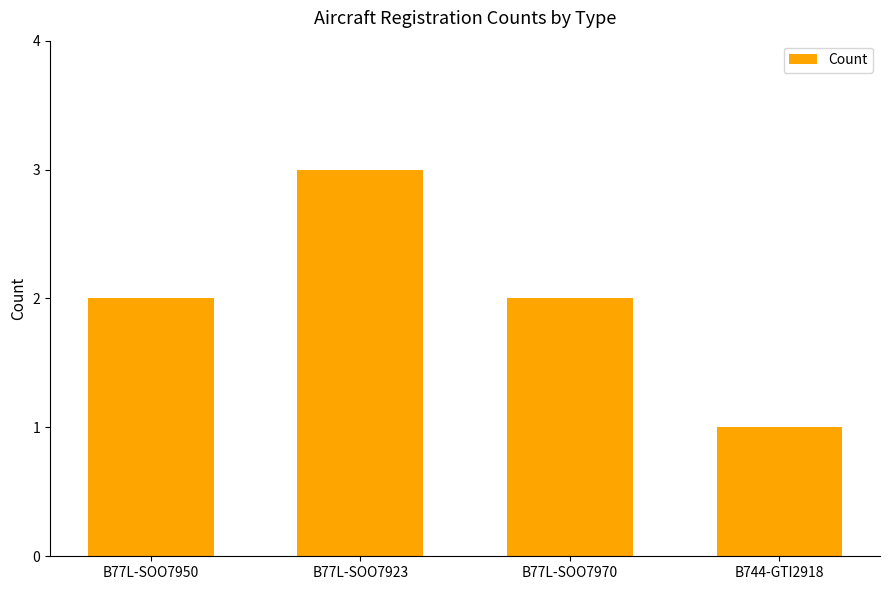

What is the value of the 4th bar from the left?

1